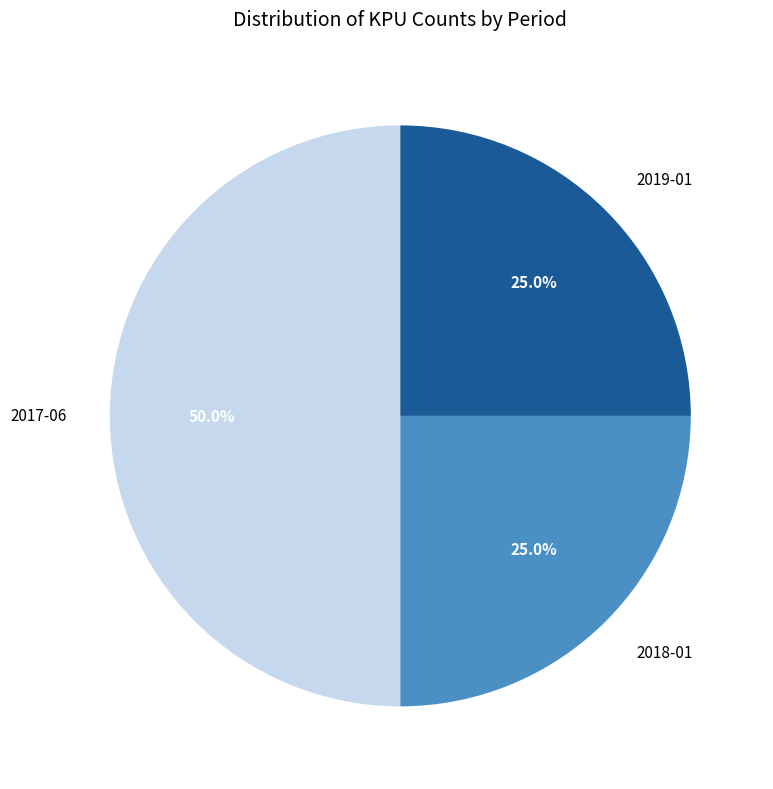

To the nearest percent, what is the difference between the 2017-06 and 2018-01 slice percentages?

25%